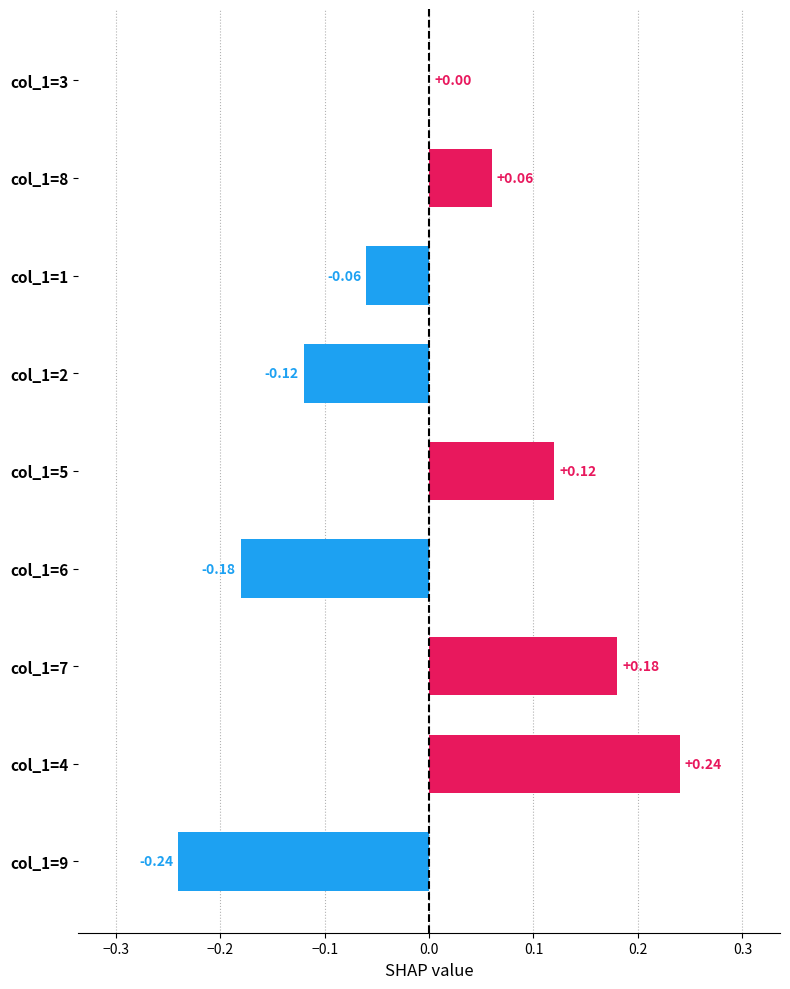

Which has a higher value, col_1=5 or col_1=2?

col_1=5